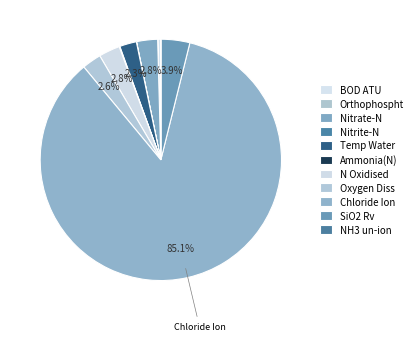

What is the smallest slice in the pie chart?

NH3 un-ion